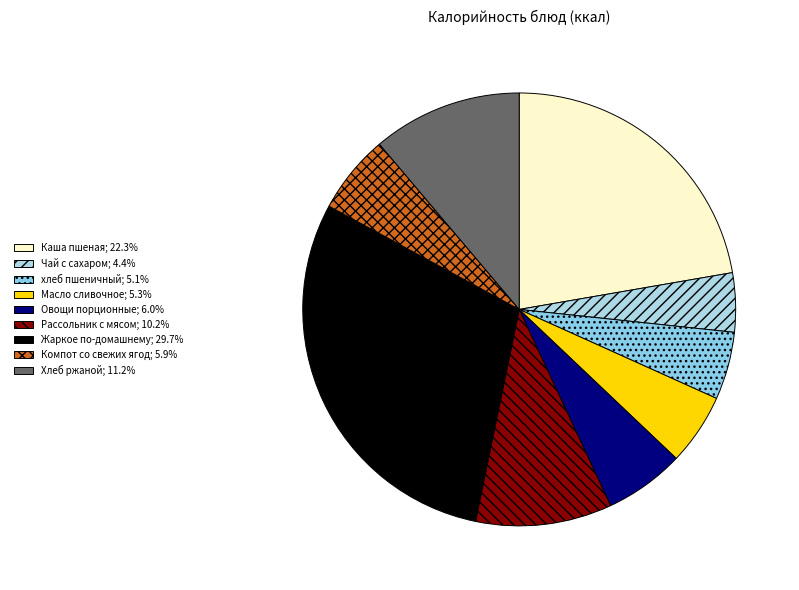

Rank the categories by value from highest to lowest.

Жаркое по-домашнему, Каша пшеная, Хлеб ржаной, Рассольник с мясом, Овощи порционные, Компот со свежих ягод, Масло сливочное, хлеб пшеничный, Чай с сахаром